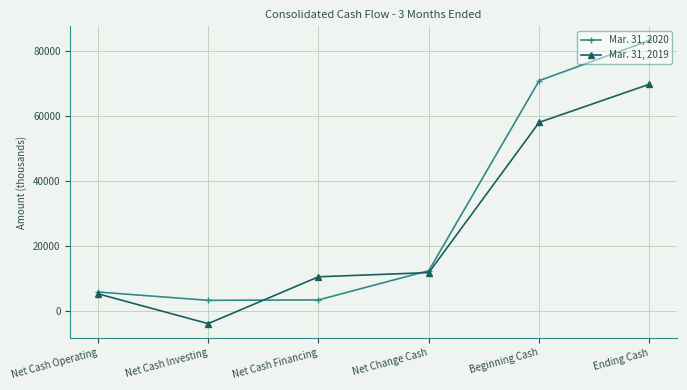

What position from the left is Ending Cash?

6